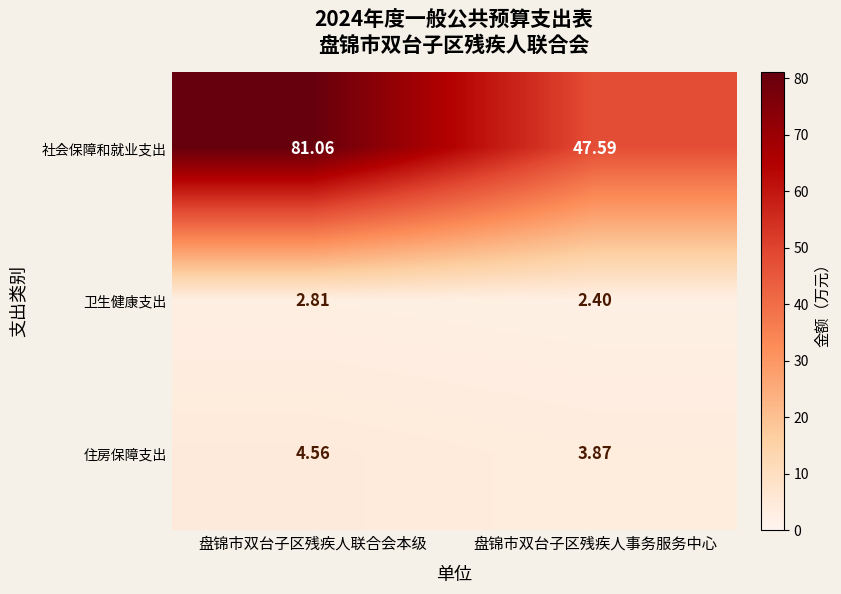

At how many categories does at least one series exceed 6?

2